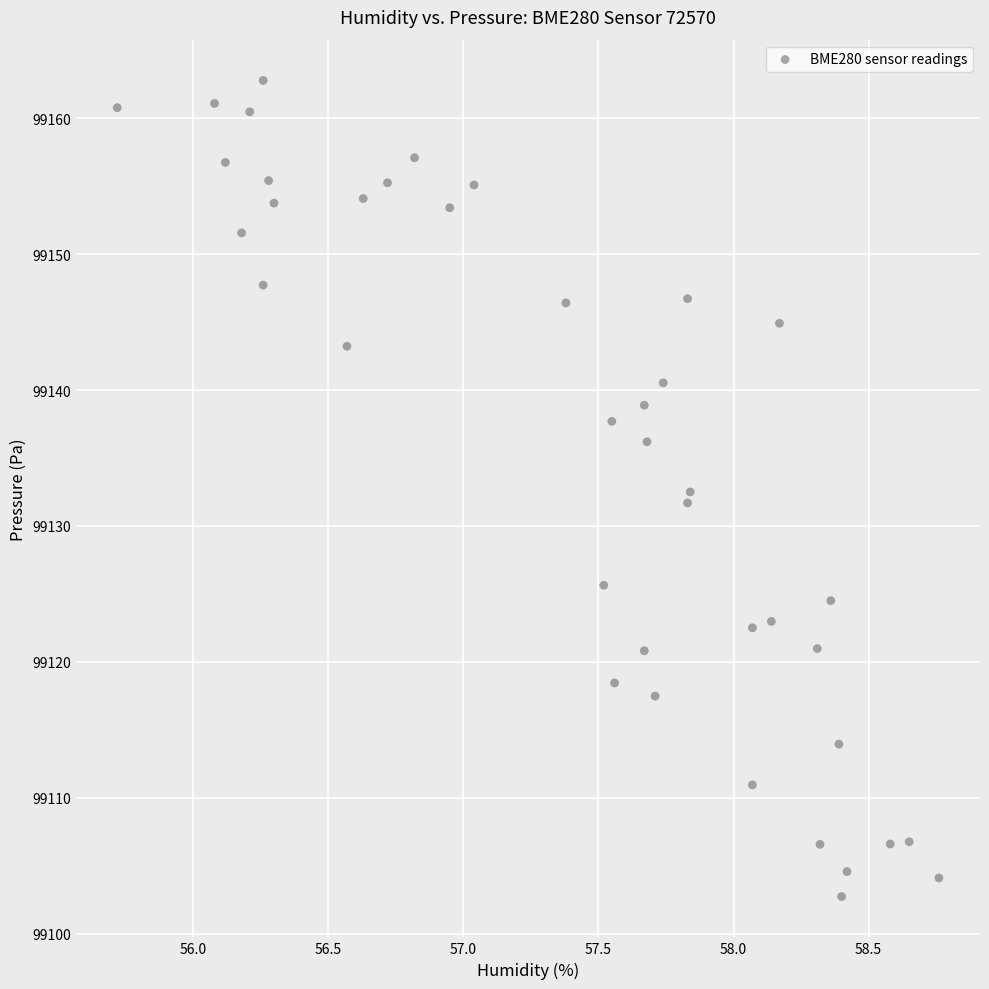

What is the range of Y values (max minus min)?

60.1